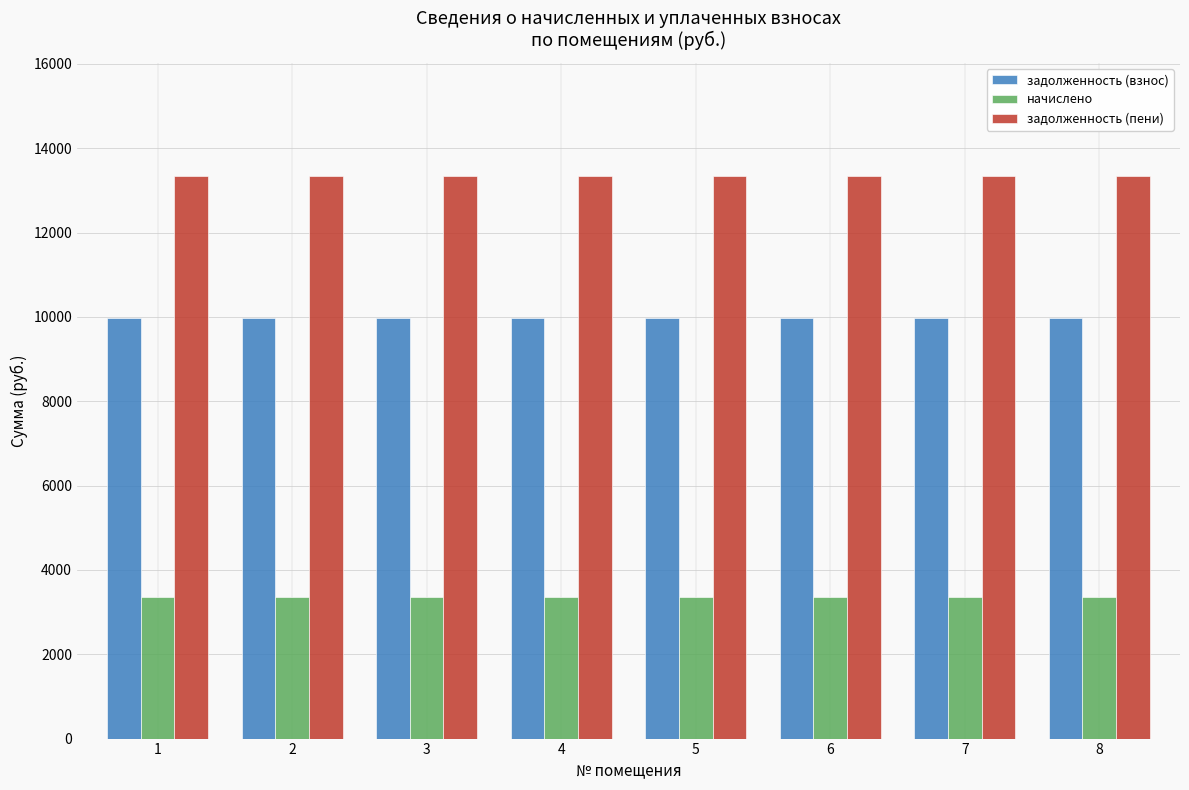

What is the spread (max minus min) of values at 6?

9984.0